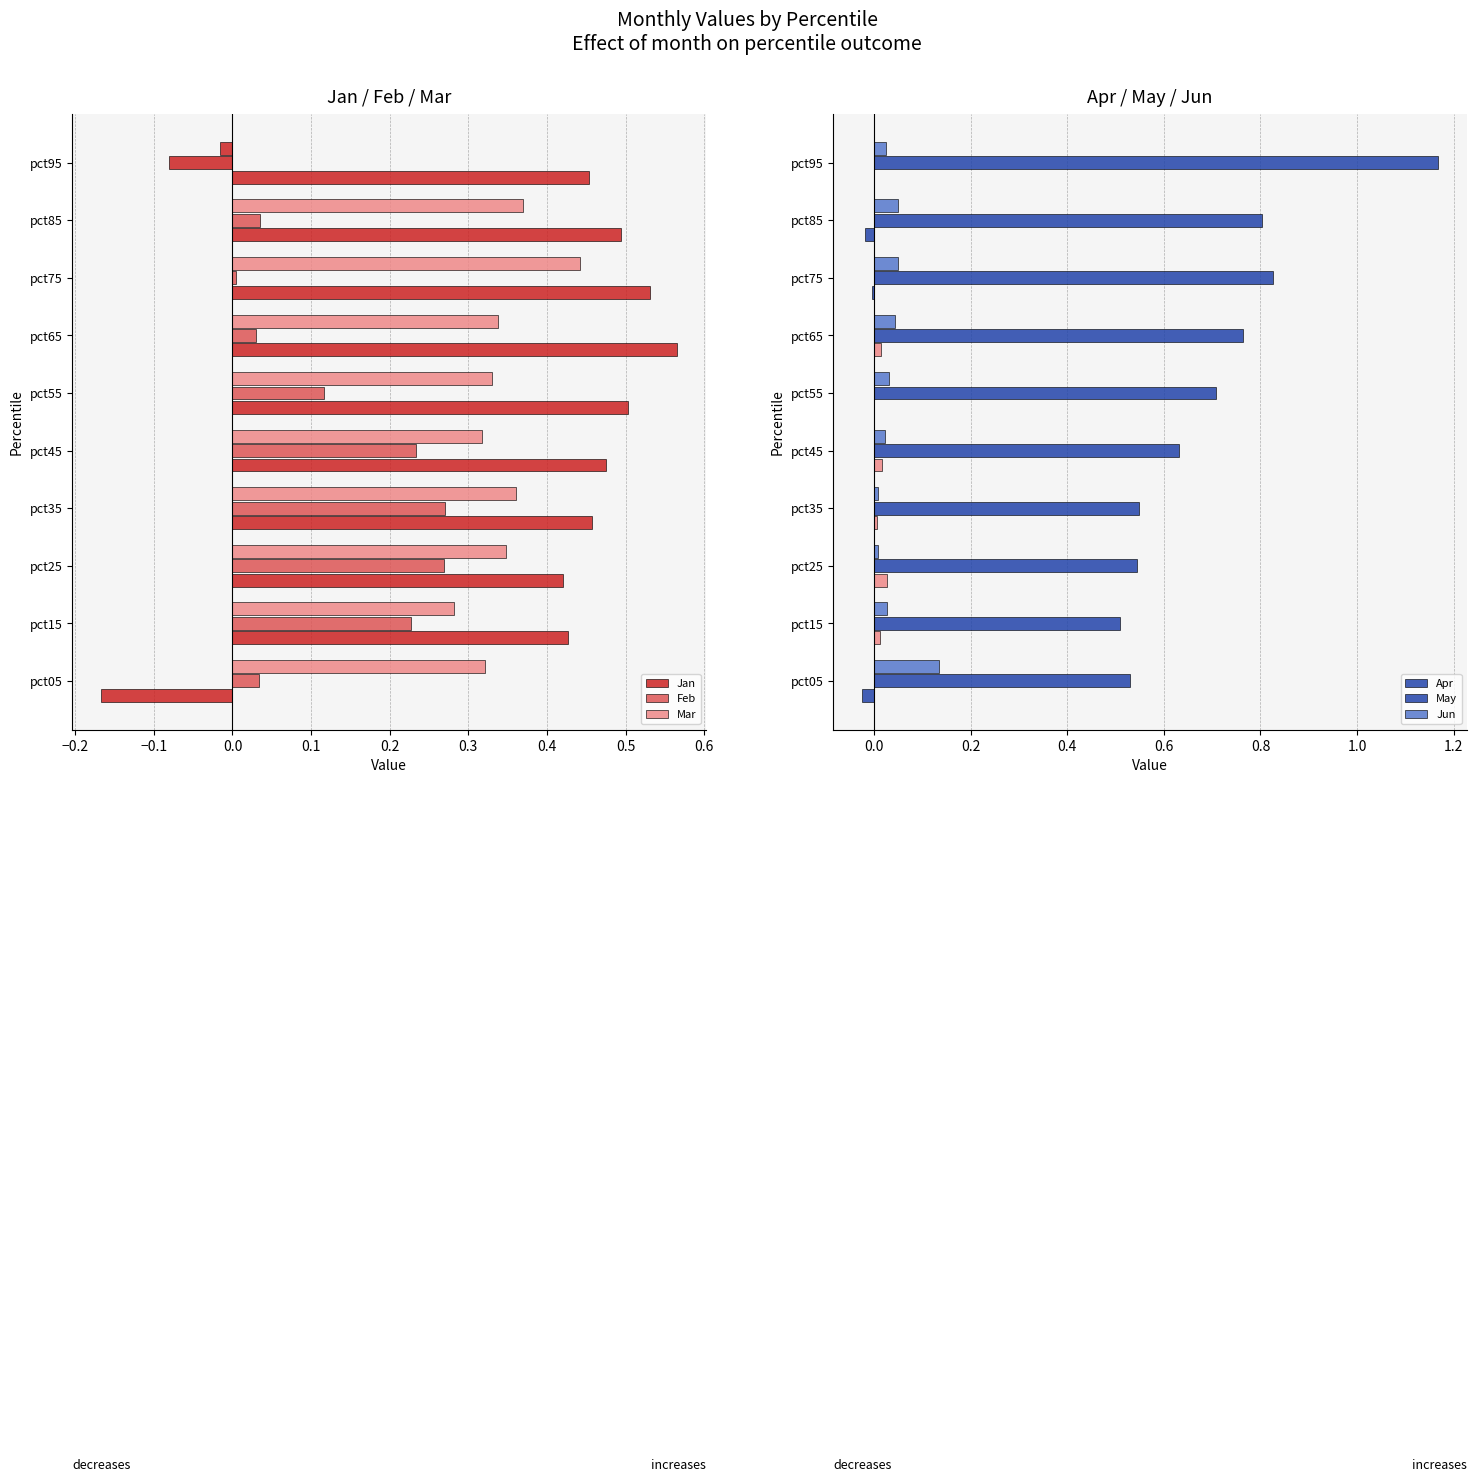

Which series has the widest spread of values?

Jan